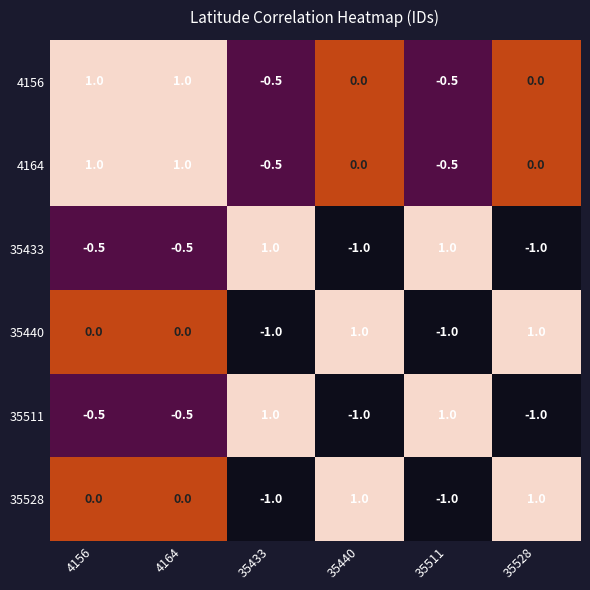

What is the sum of the 4164 values at 35511 and 35528?

-0.5